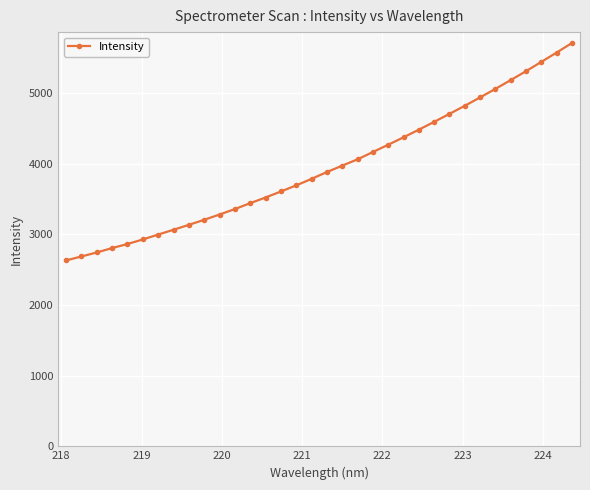

What is the greatest value displayed?

5705.8